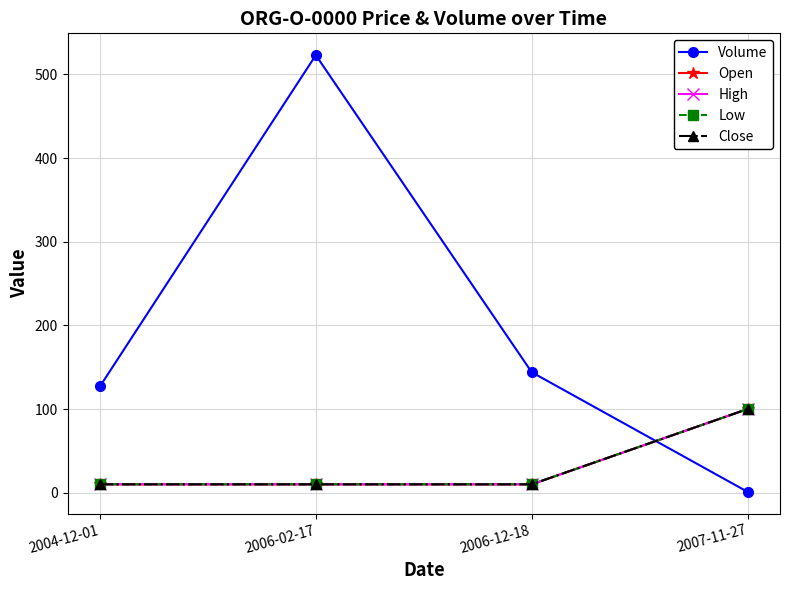

How many lines are shown in the chart?

5